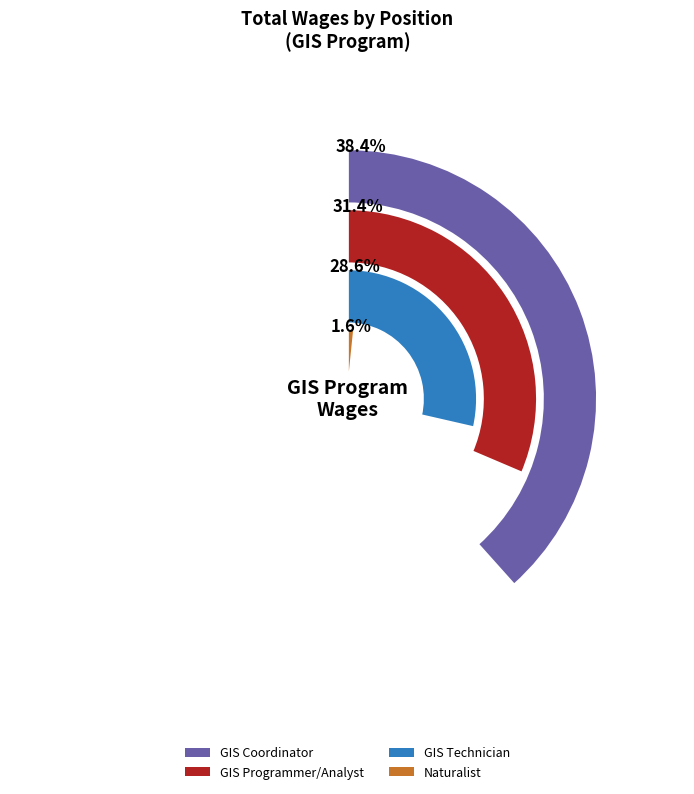

Rank the categories by value from lowest to highest.

Naturalist, GIS Technician, GIS Programmer/Analyst, GIS Coordinator